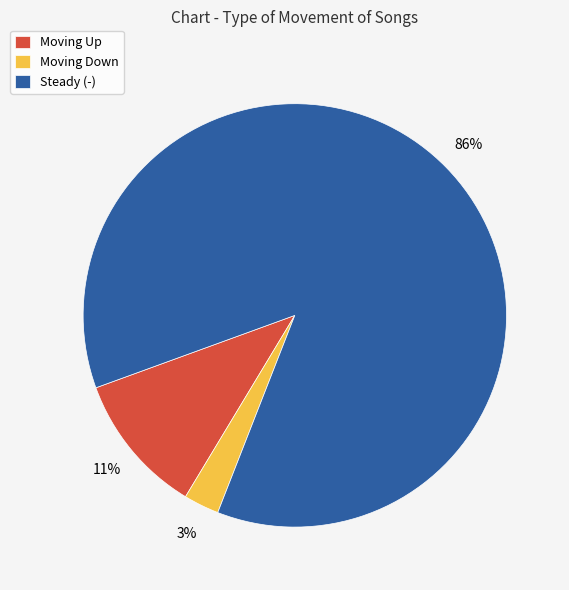

True or false: Steady (-) accounts for 86% of the total.

True